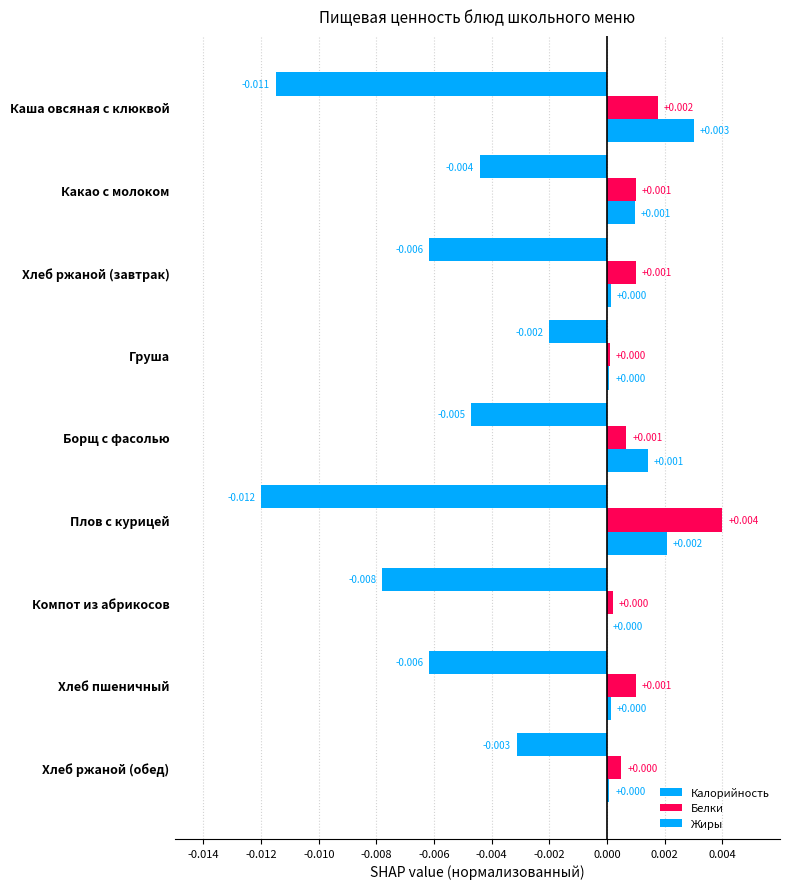

Which series has the largest range (max minus min)?

Калорийность